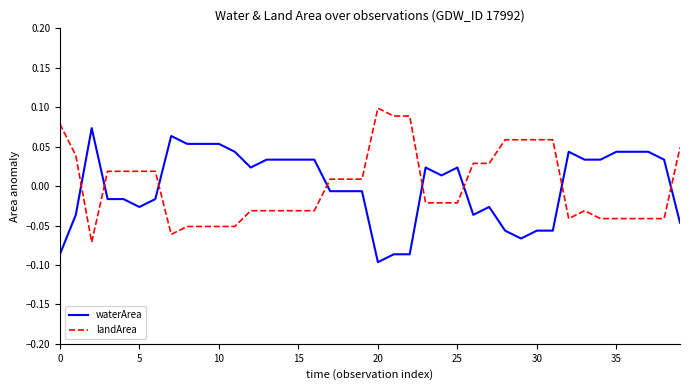

After their last crossing, which series has the higher values: waterArea or landArea?

landArea